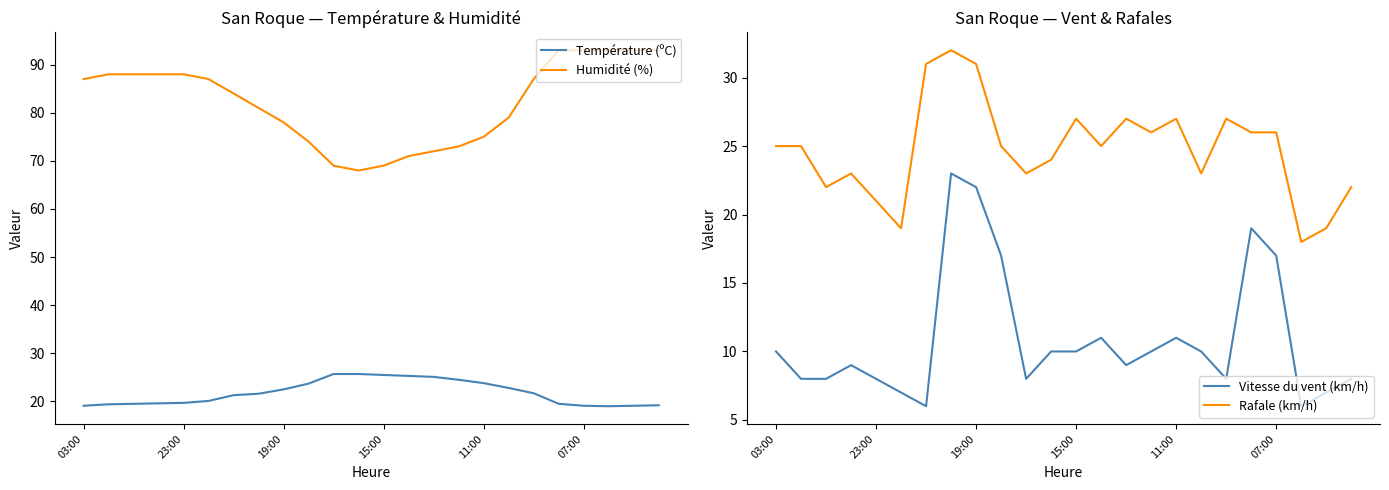

In Température (ºC), how many points are lower than both neighbors (excluding endpoints)?

1